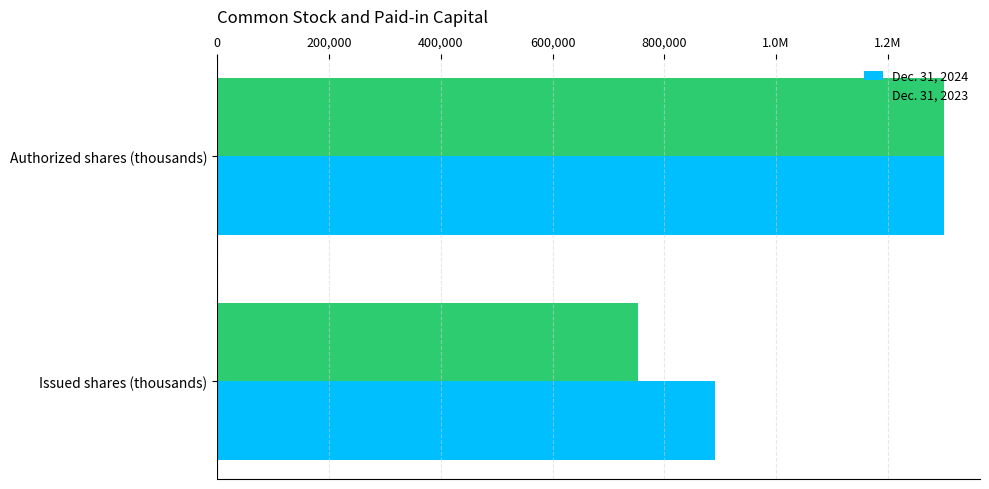

What are all the series names shown in the legend?

Dec. 31, 2024, Dec. 31, 2023